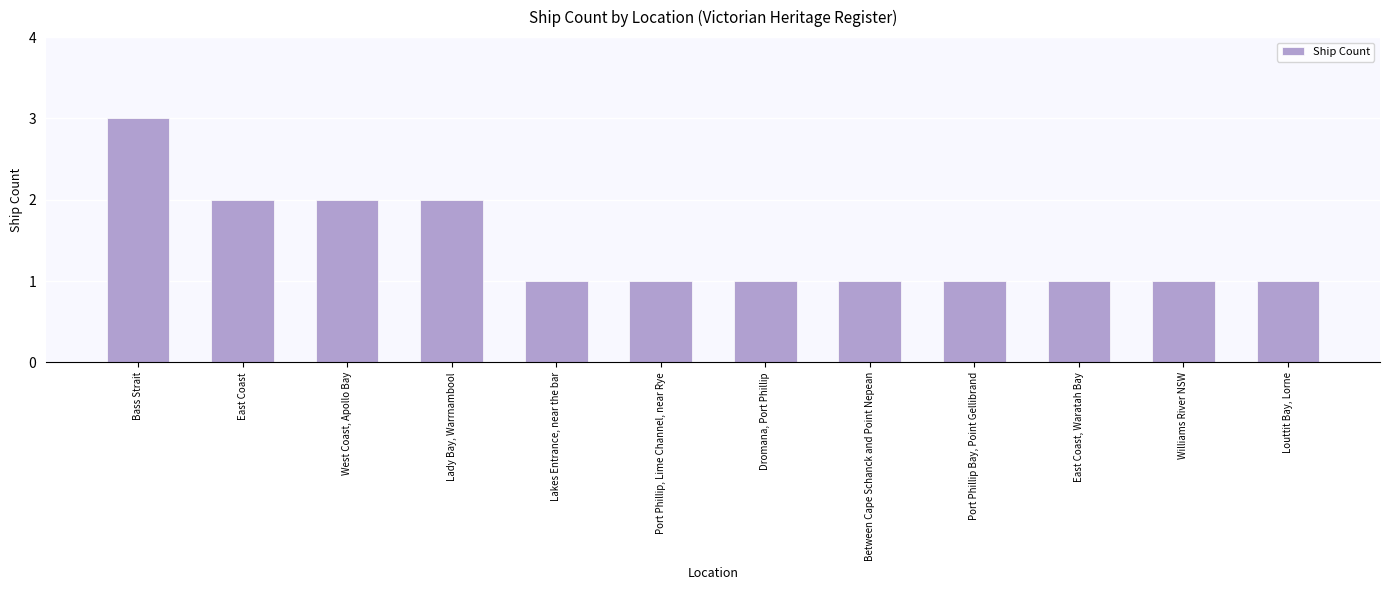

True or false: the data shows 0 at Dromana, Port Phillip.

False